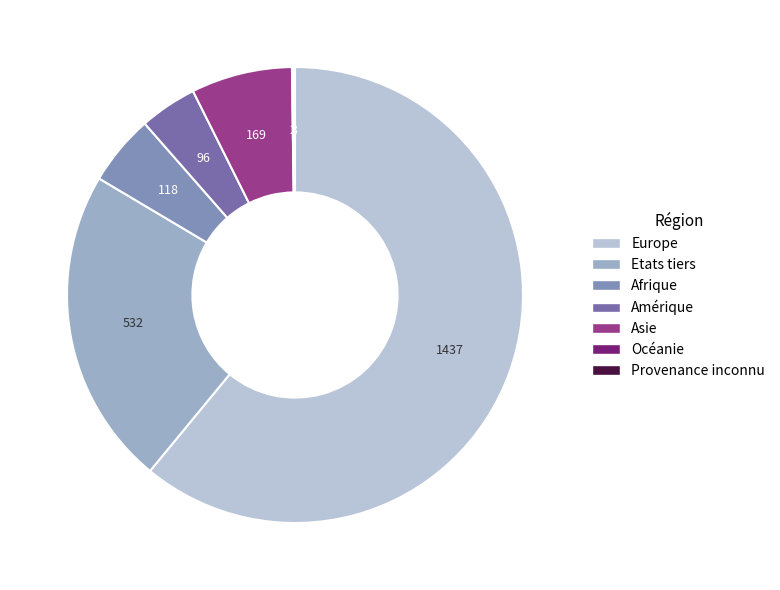

To the nearest percent, what is the difference between the Etats tiers and Océanie slice percentages?

22%